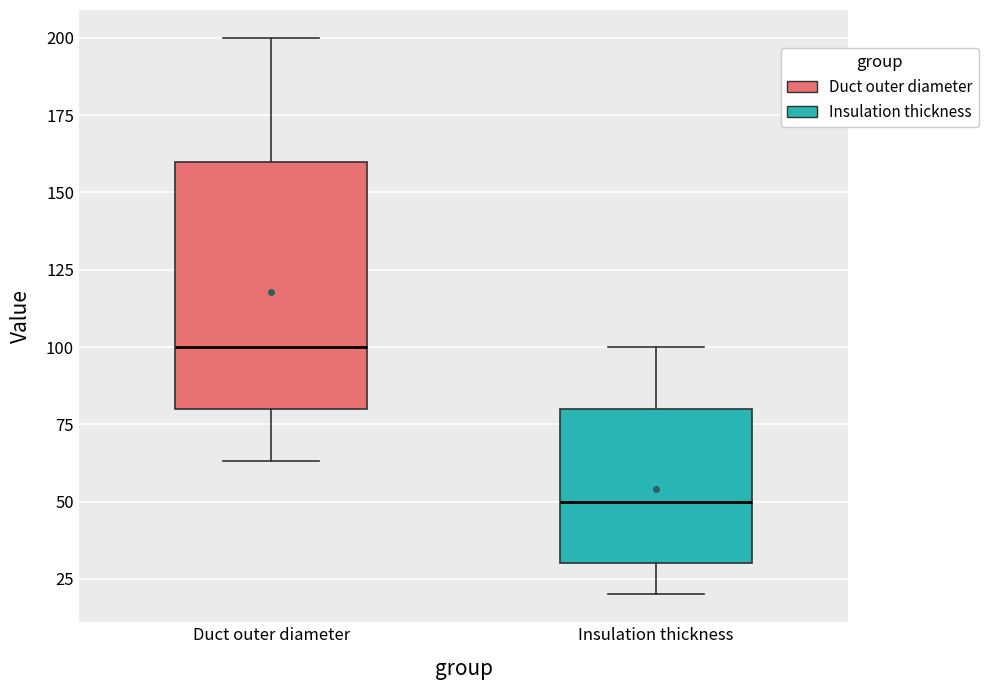

Reading left to right, read every box against the y-axis: the position of its median line, the range the box covers, and the ends of its whiskers. The values are not printed on the chart, so give them approximately, as read against the axis.

Duct outer diameter: median 100, box 80 to 160, whiskers 65 to 200
Insulation thickness: median 50, box 30 to 80, whiskers 20 to 100